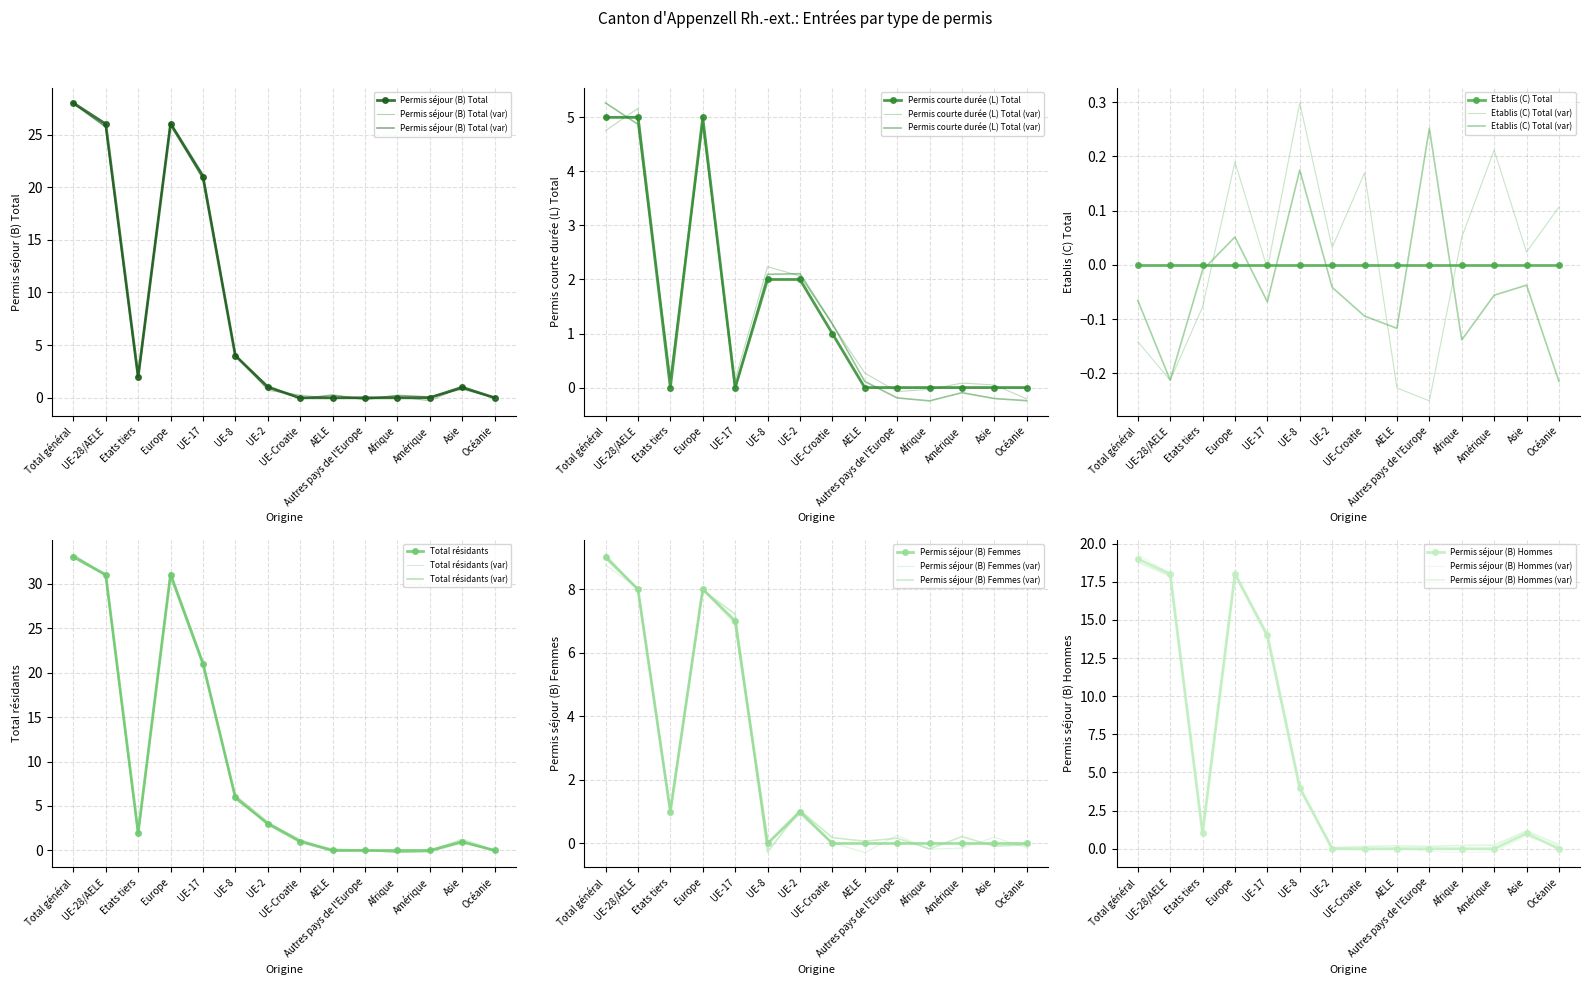

Which has a higher value, Total général or Amérique?

Total général